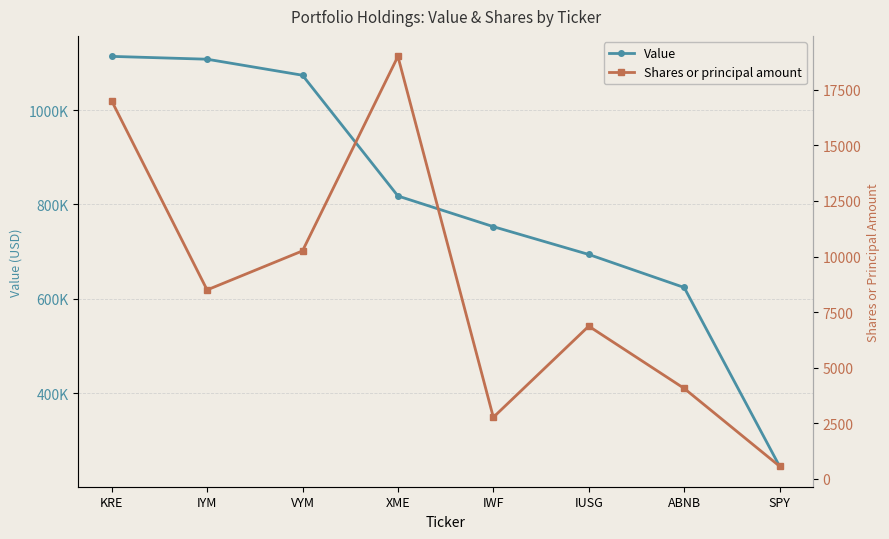

What is the total value across all series at IWF?

755773